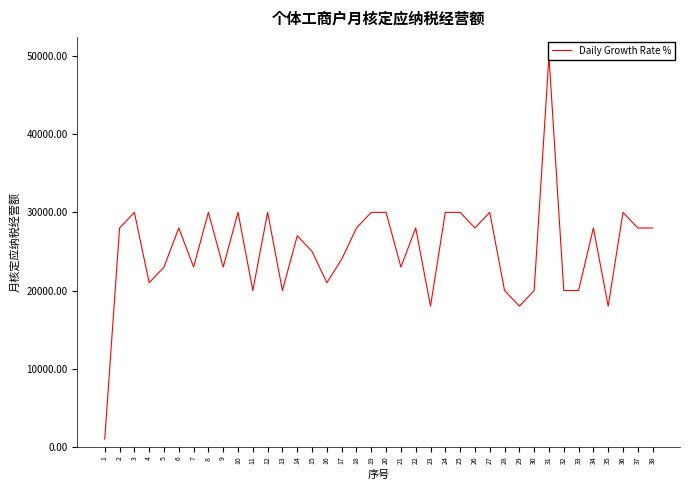

Is this an area chart (filled region under the line)?

No